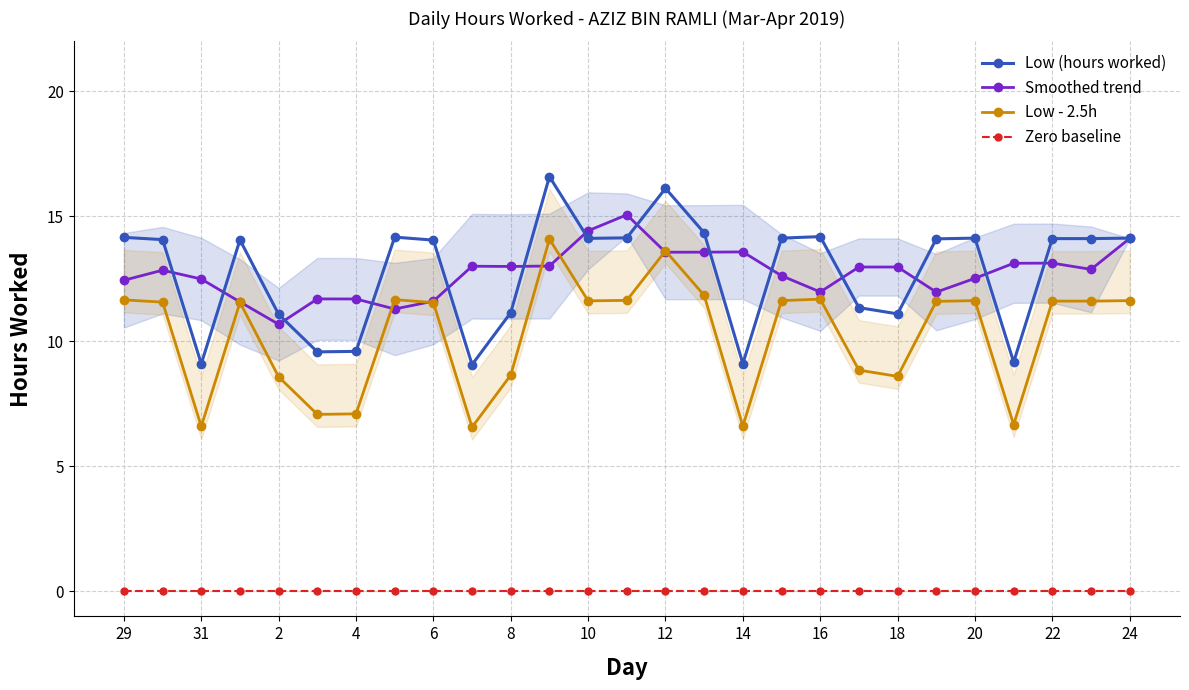

Which series changed the most between 12 and 20?

Low (hours worked)